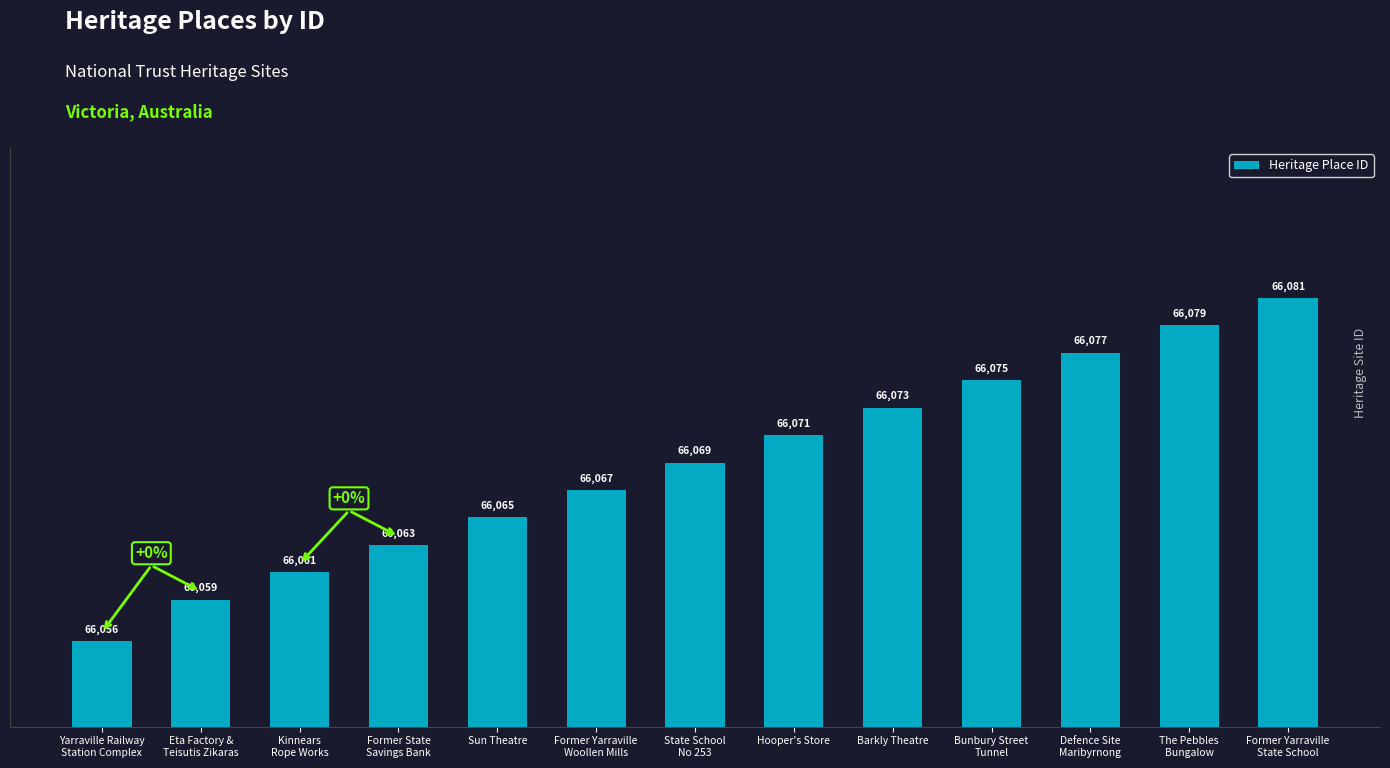

Read the value at Former Yarraville
Woollen Mills.

55.2